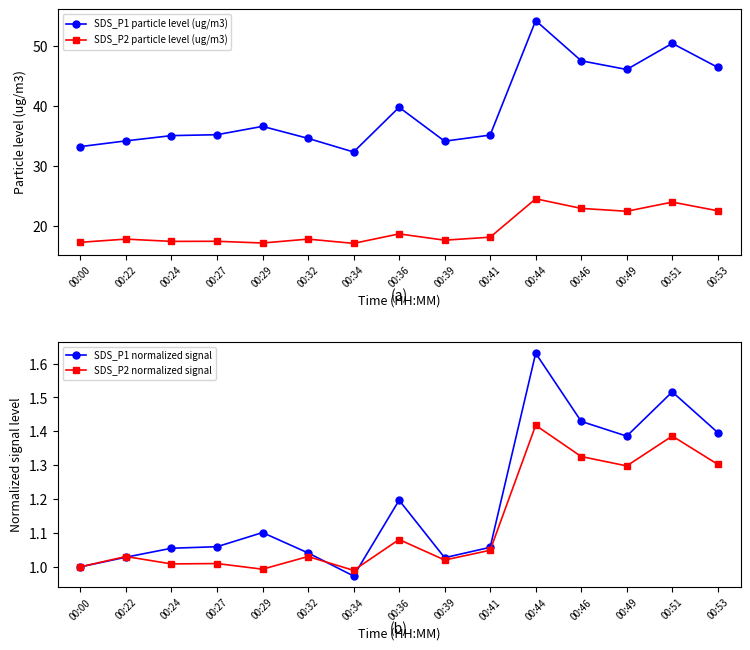

Where is SDS_P1 particle level (ug/m3) nearest to the value 43?

00:36